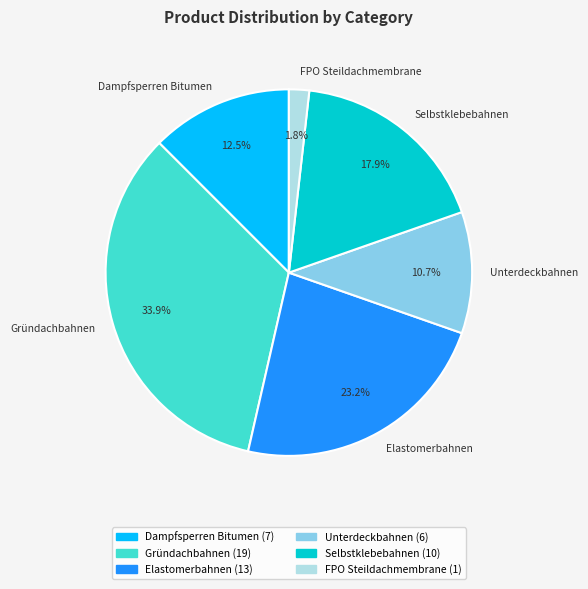

The Unterdeckbahnen slice represents 11% of the pie. True or false?

True